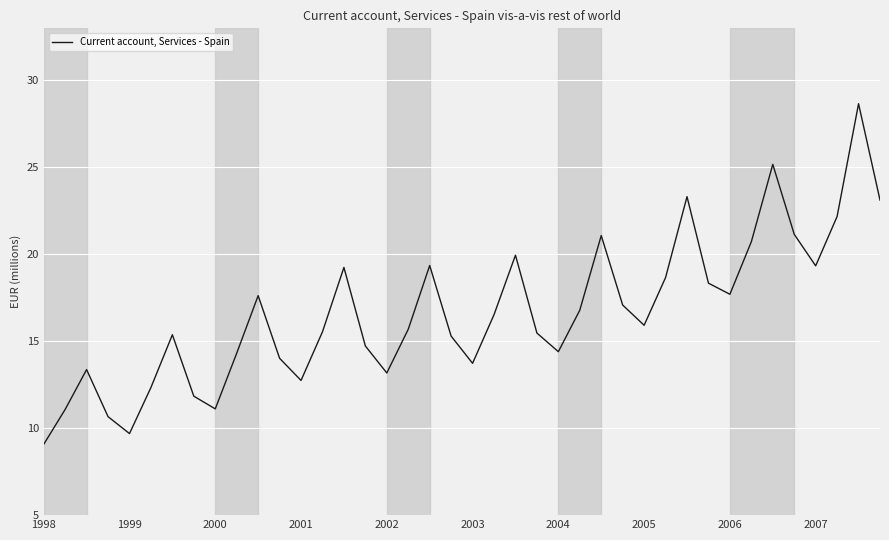

Where does the data first go above 15920?

10